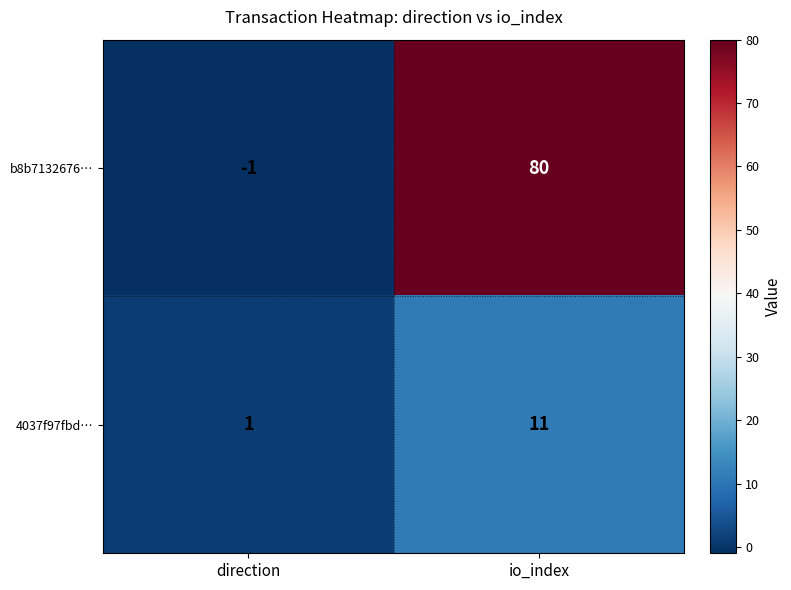

Reading left to right, extract all data points from this chart.

b8b7132676…: -1	80
4037f97fbd…: 1	11